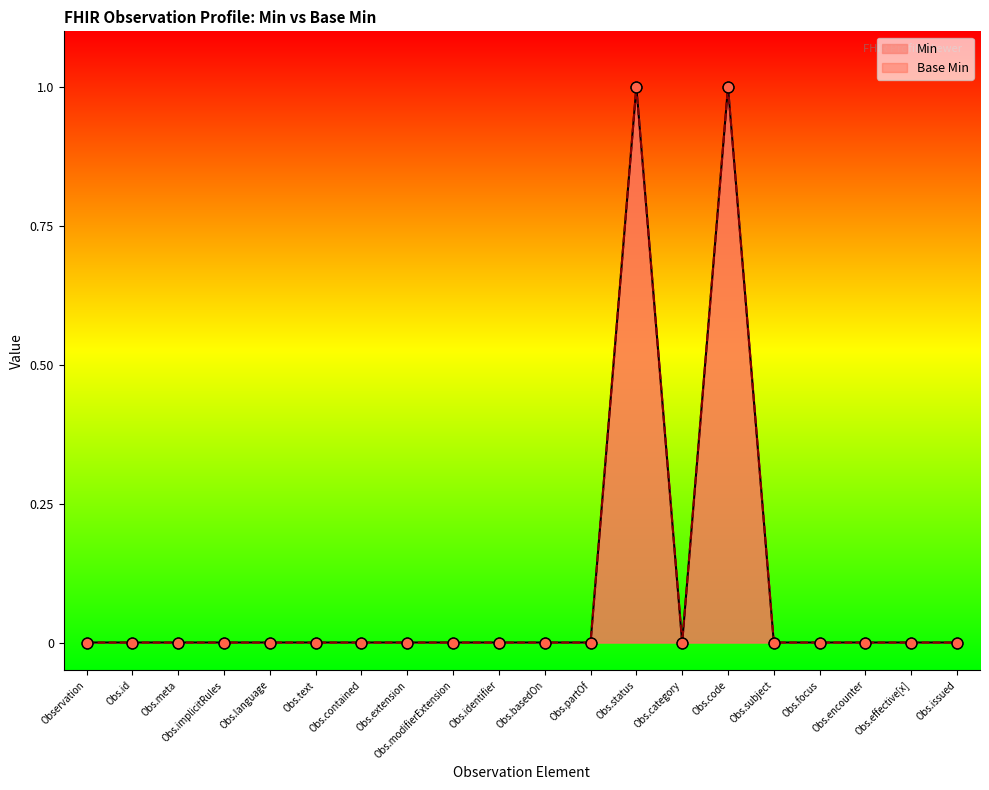

At how many categories does at least one series exceed 0?

2